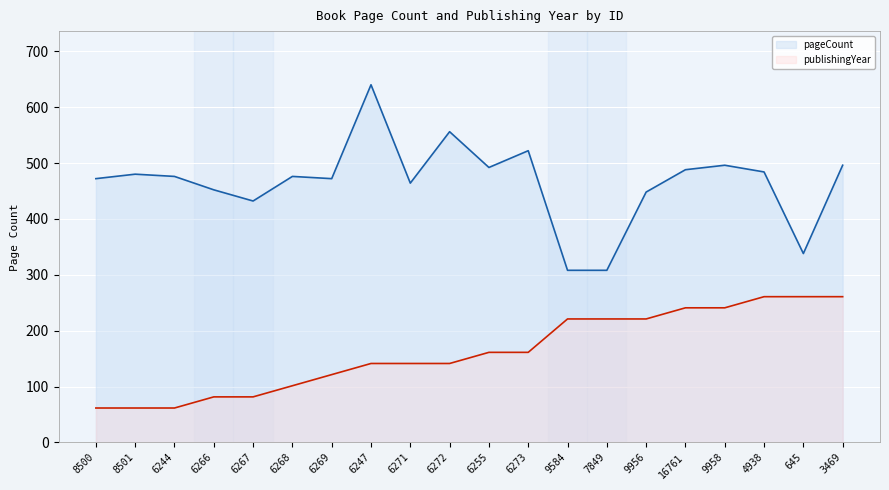

The pageCount series shows 432.0 at 6267. True or false?

True